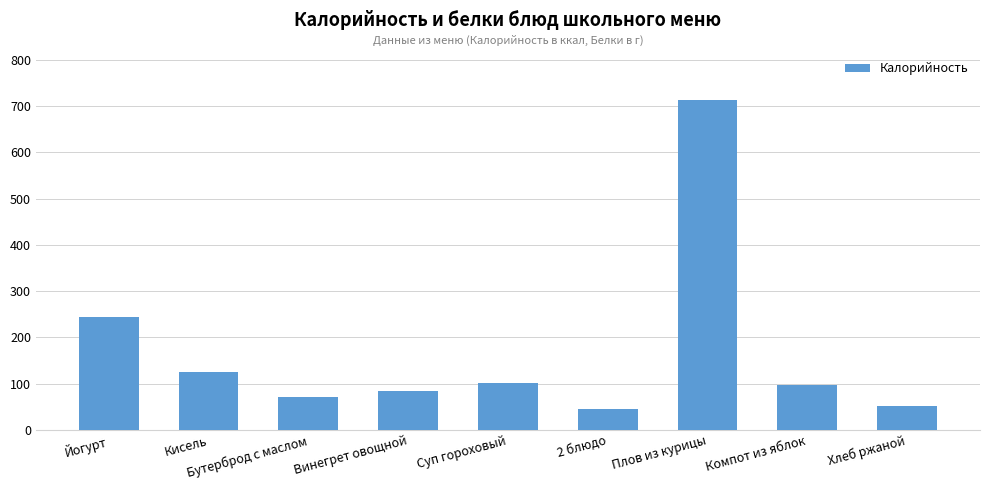

At which label is the value closest to 378?

Йогурт